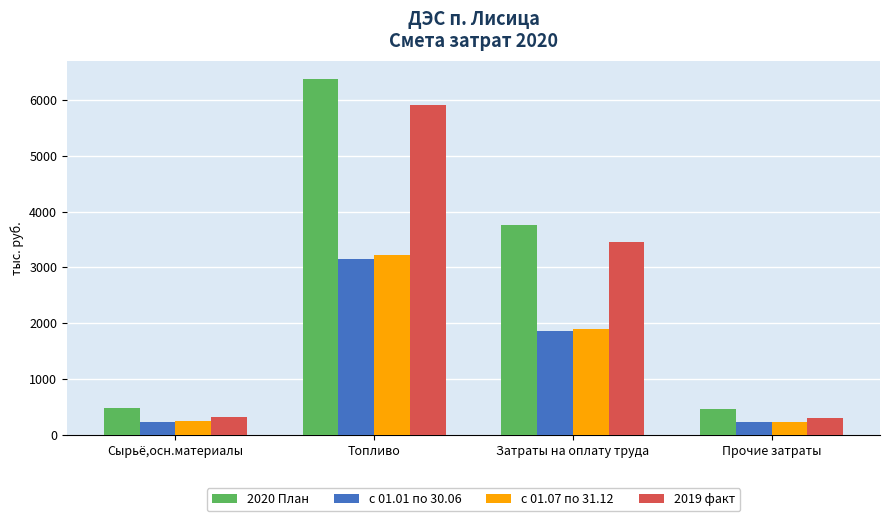

What is the difference between the second highest and second lowest values in the с 01.01 по 30.06 series?

1624.2